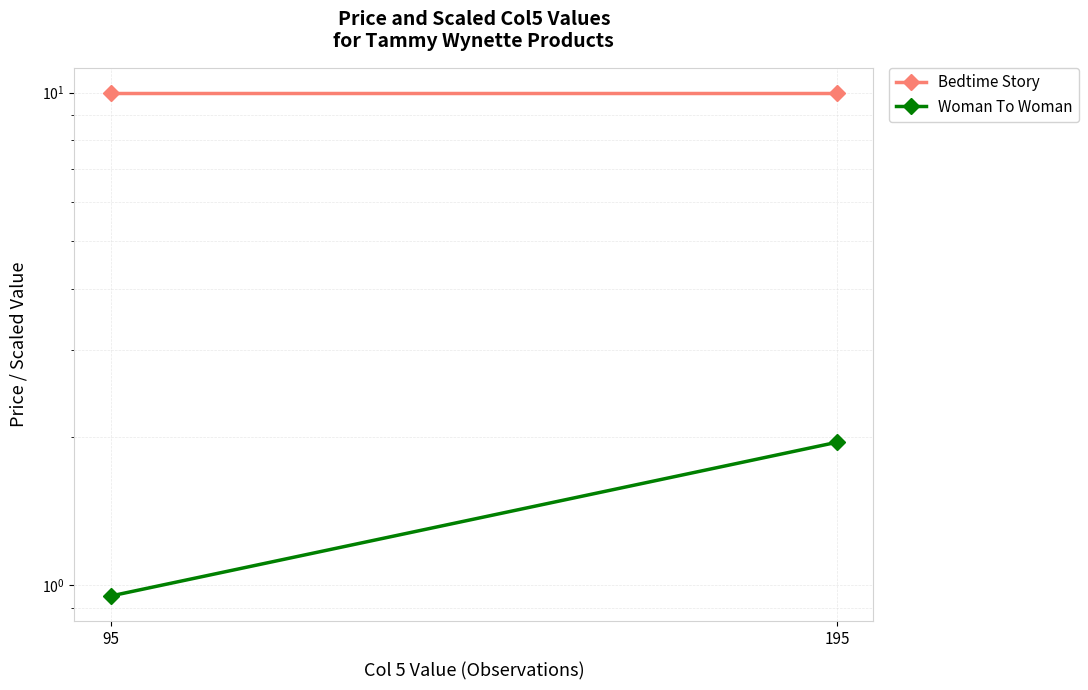

What are all the series names shown in the legend?

Bedtime Story, Woman To Woman